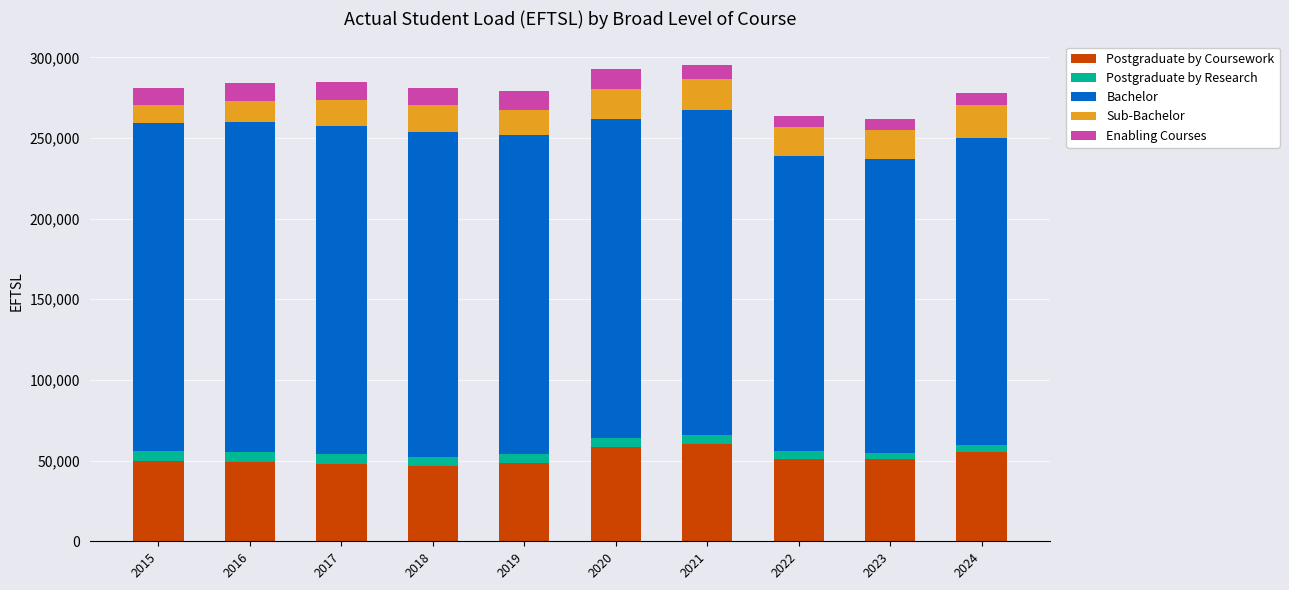

What is the sum of all Postgraduate by Coursework values?

518751